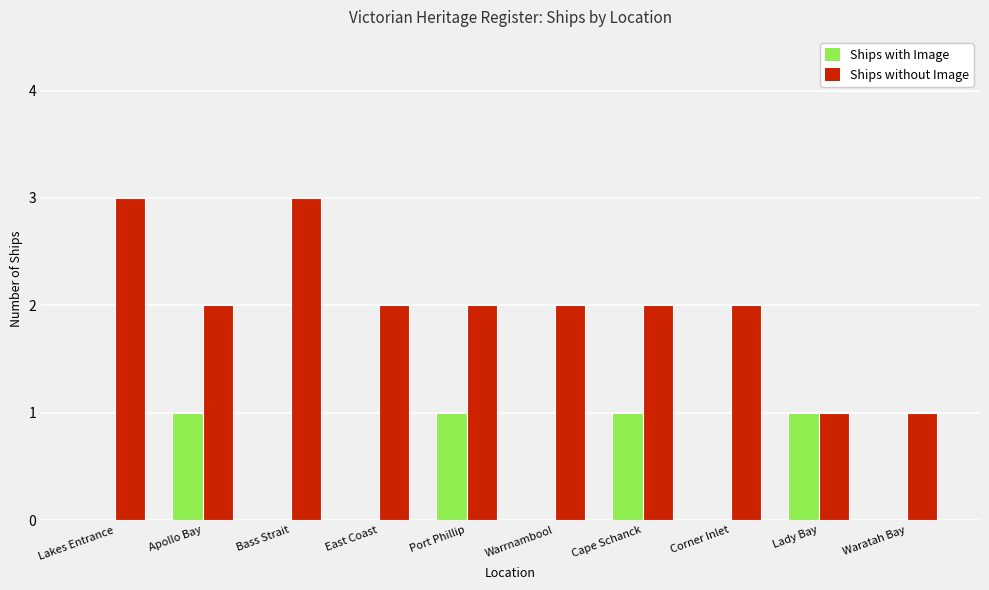

Reading left to right, extract all data points from this chart.

Ships with Image: 0	1	0	0	1	0	1	0	1	0
Ships without Image: 3	2	3	2	2	2	2	2	1	1